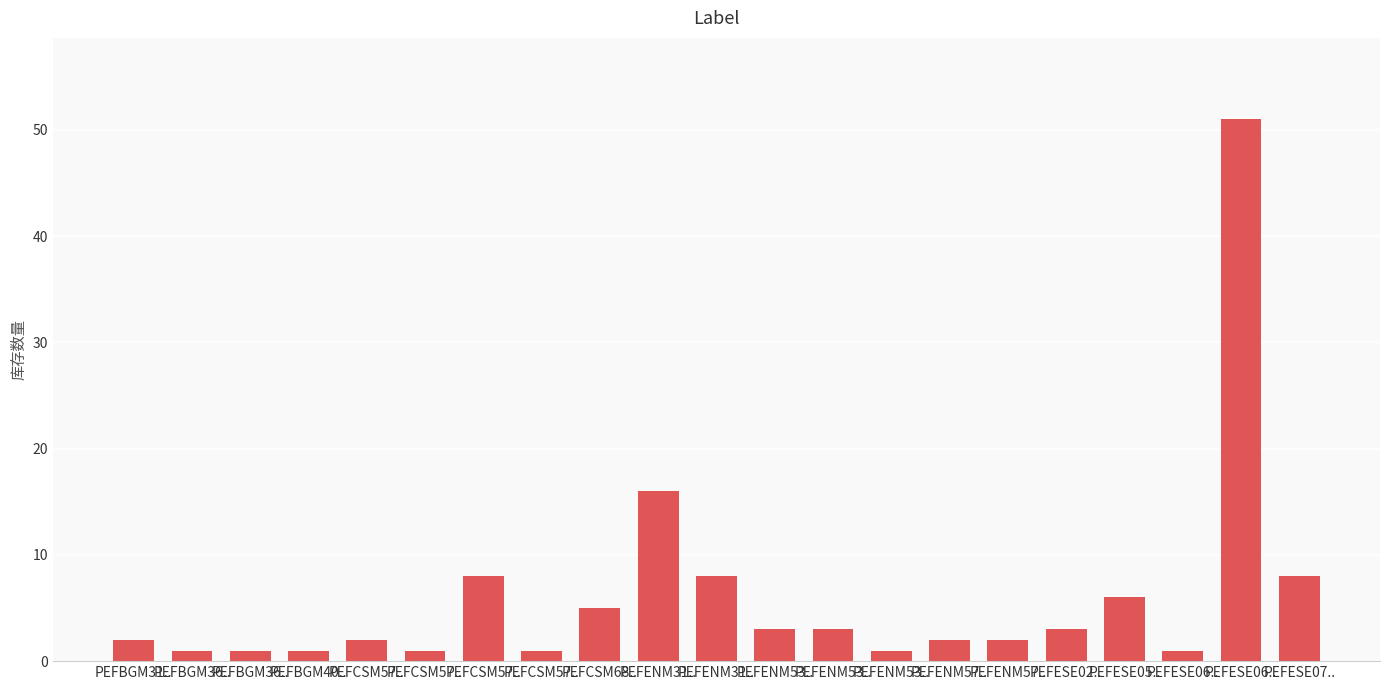

How many series are shown in this chart?

1